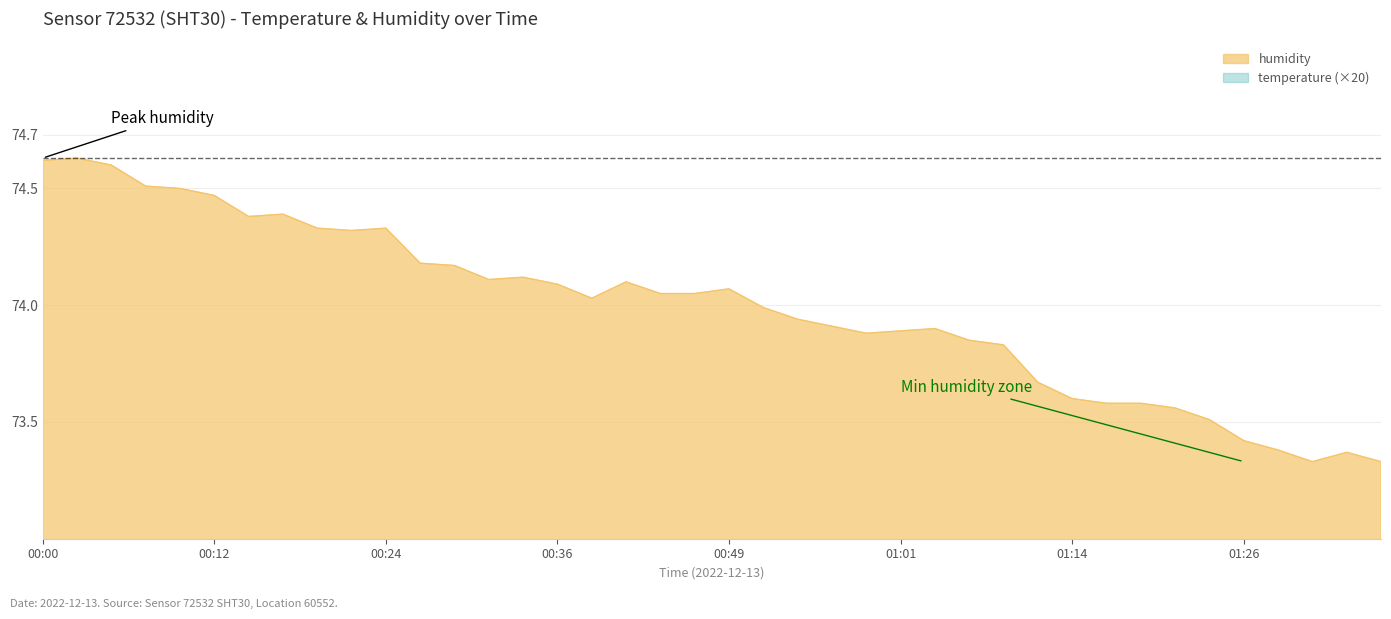

Reading left to right, extract all data points from this chart.

humidity: 74.6	74.6	74.6	74.5	74.5	74.5	74.4	74.4	74.3	74.3	74.3	74.2	74.2	74.1	74.1	74.1	74.0	74.1	74.0	74.0	74.1	74.0	73.9	73.9	73.9	73.9	73.9	73.8	73.8	73.7	73.6	73.6	73.6	73.6	73.5	73.4	73.4	73.3	73.4	73.3
temperature: 21.8	21.6	21.8	21.6	21.6	21.6	21.2	21.6	21.0	21.0	21.2	21.0	21.0	20.2	20.2	20.2	20.2	20.2	20.2	19.8	20.2	19.8	19.8	19.8	19.6	19.8	19.6	19.8	19.8	19.8	19.2	19.2	19.0	19.2	19.0	19.0	18.4	18.8	18.2	18.8